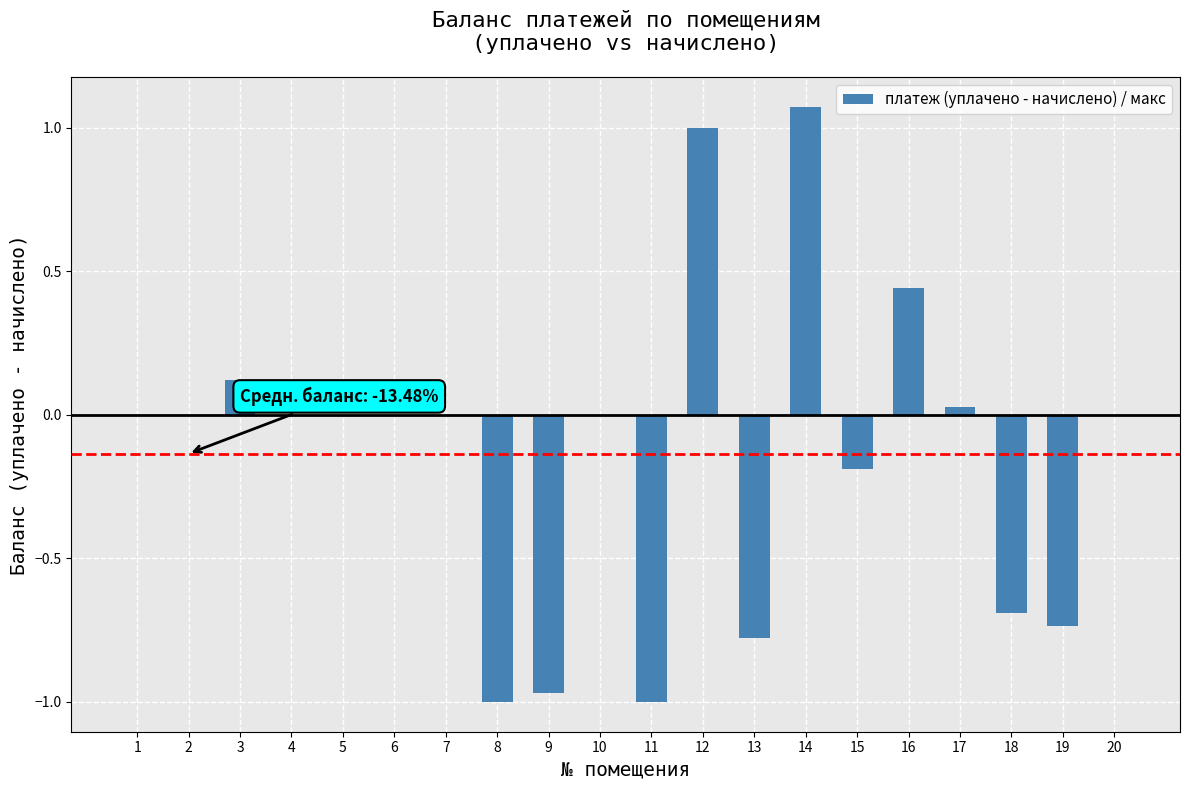

What is the sum of the values at 9 and 8?

-2.0